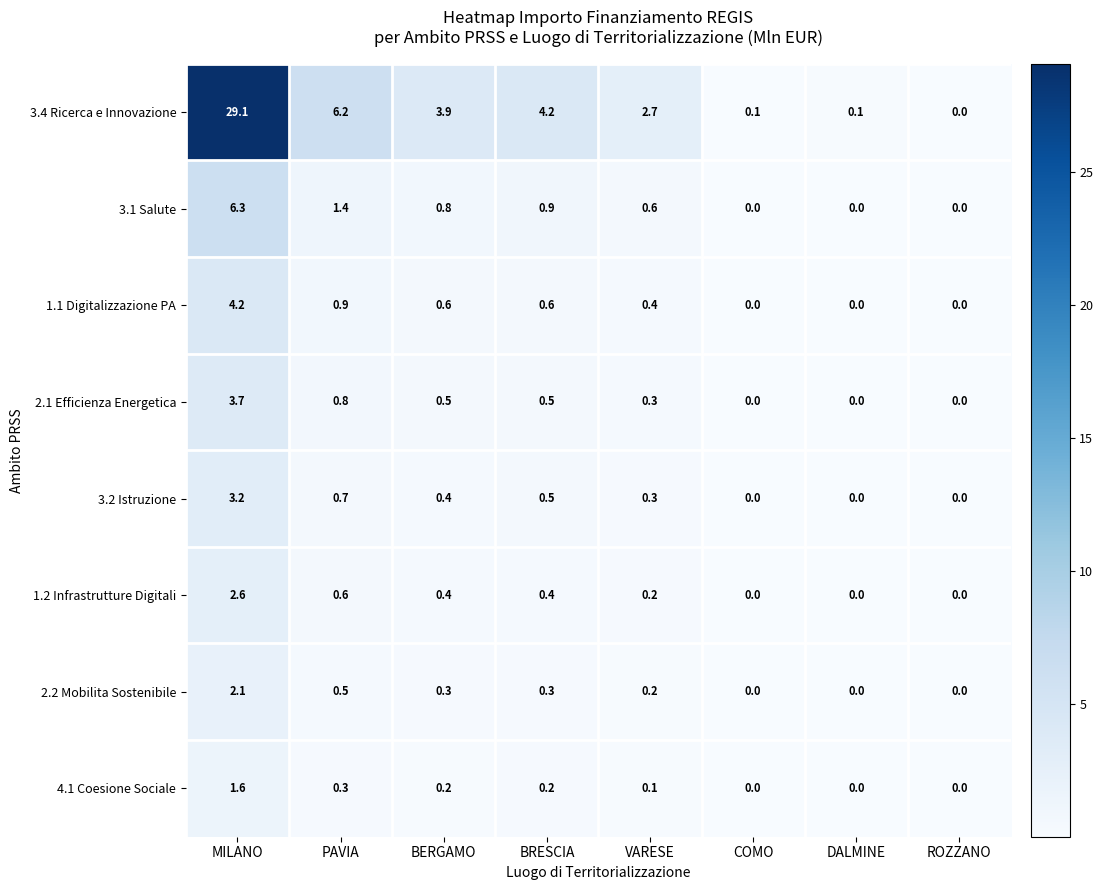

True or false: 2.1 Efficienza Energetica has a value of 0.5 at BERGAMO.

True